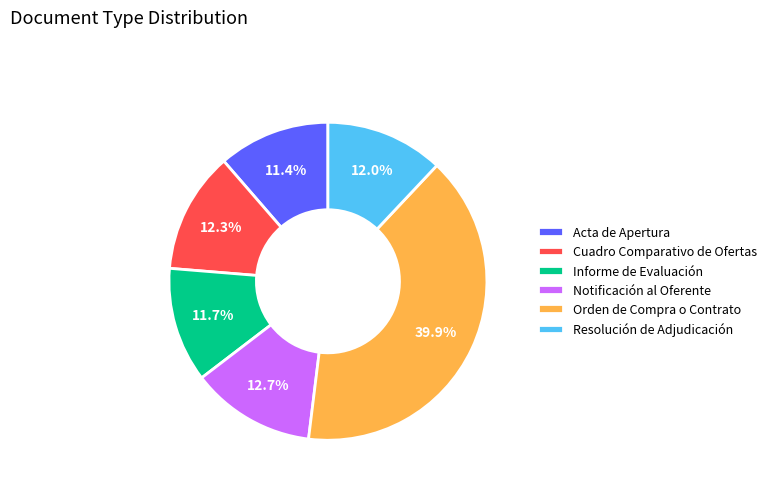

Count the number of slices in the pie.

6